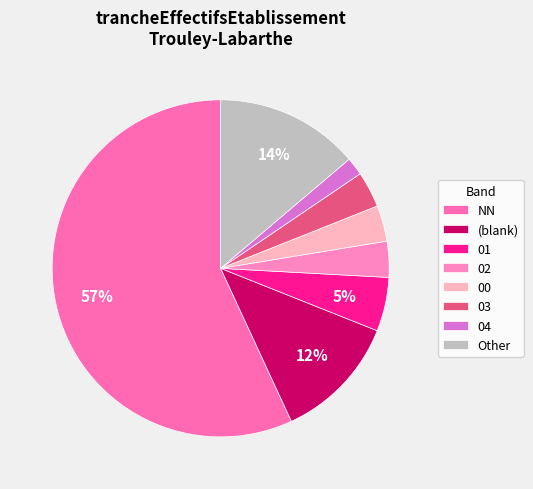

Is it true that 01 is 1% of the pie?

False